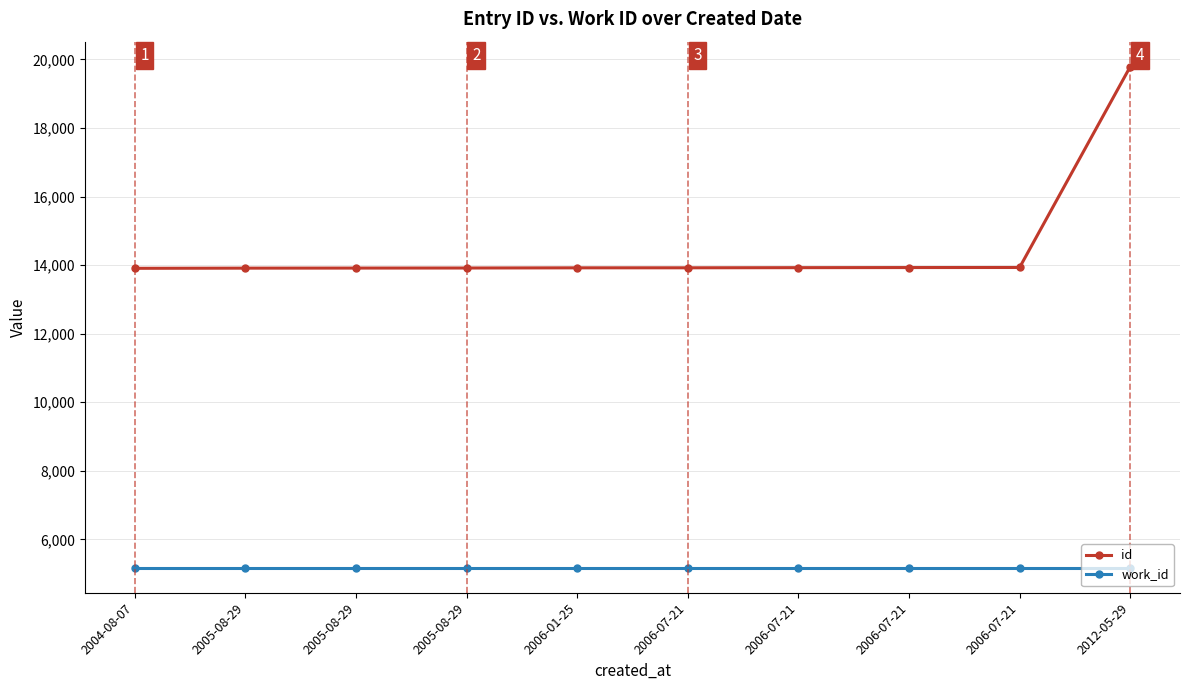

Is this an area chart (filled region under the line)?

No